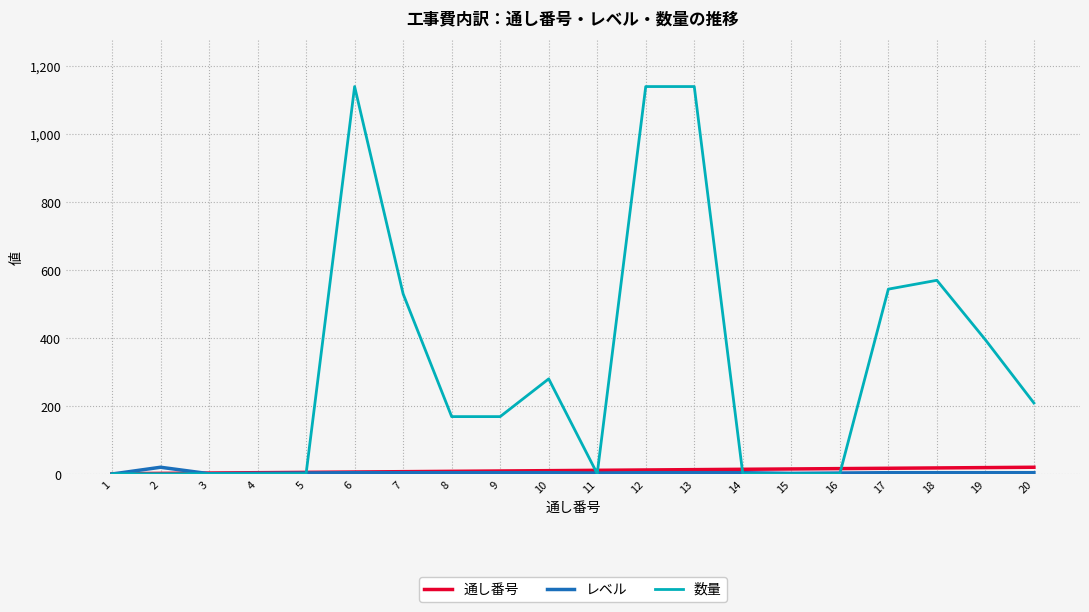

True or false: 数量 has a value of 1140.0 at 12.

True